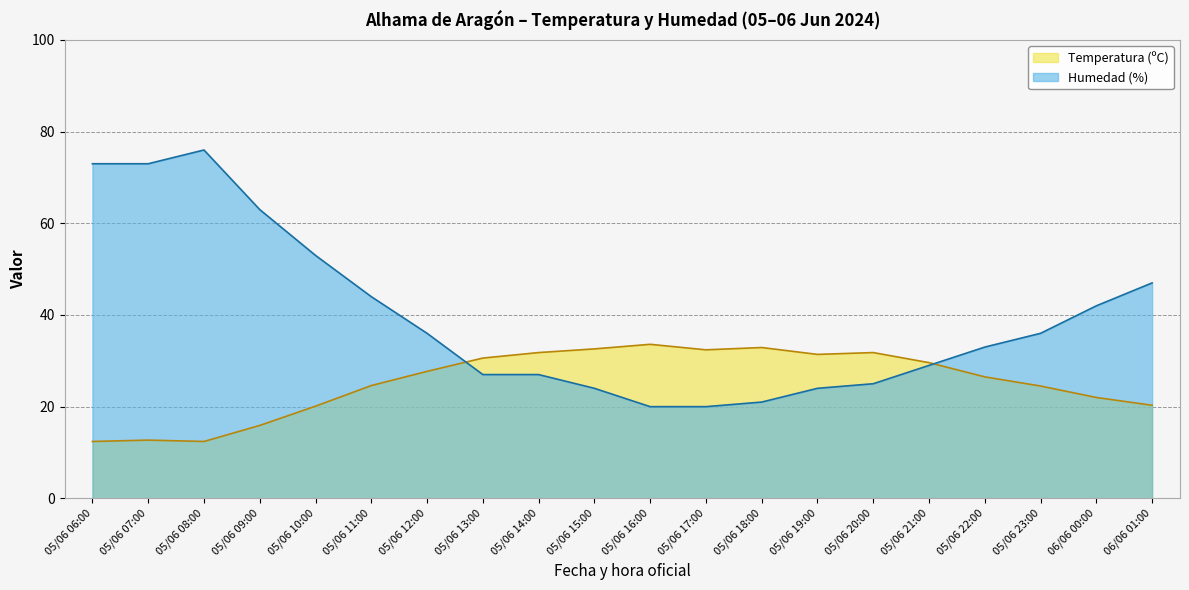

The value of Temperatura (ºC) at 05/06 08:00 is 12.4. True or false?

True